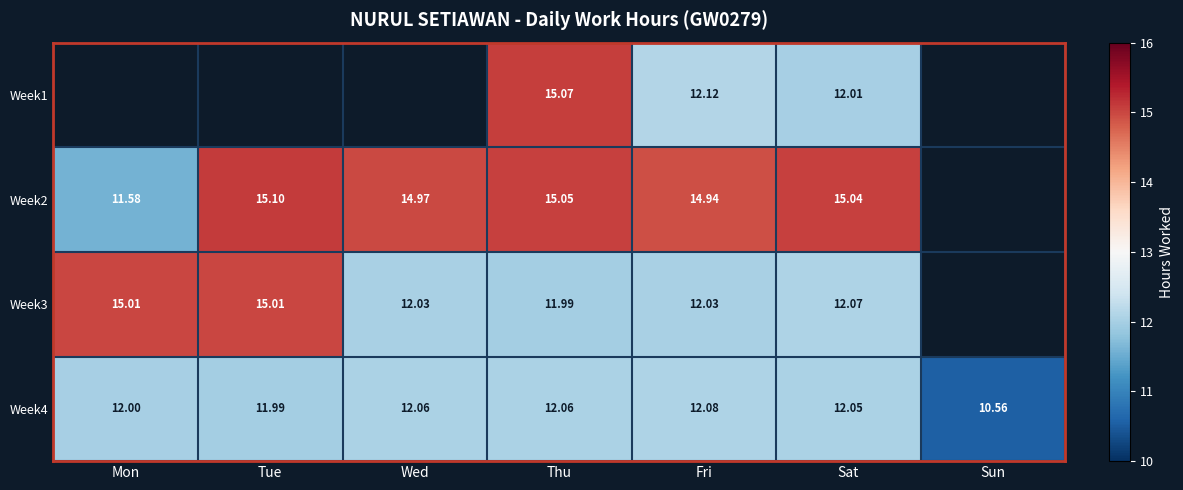

At which label does Week4 reach its peak?

Fri